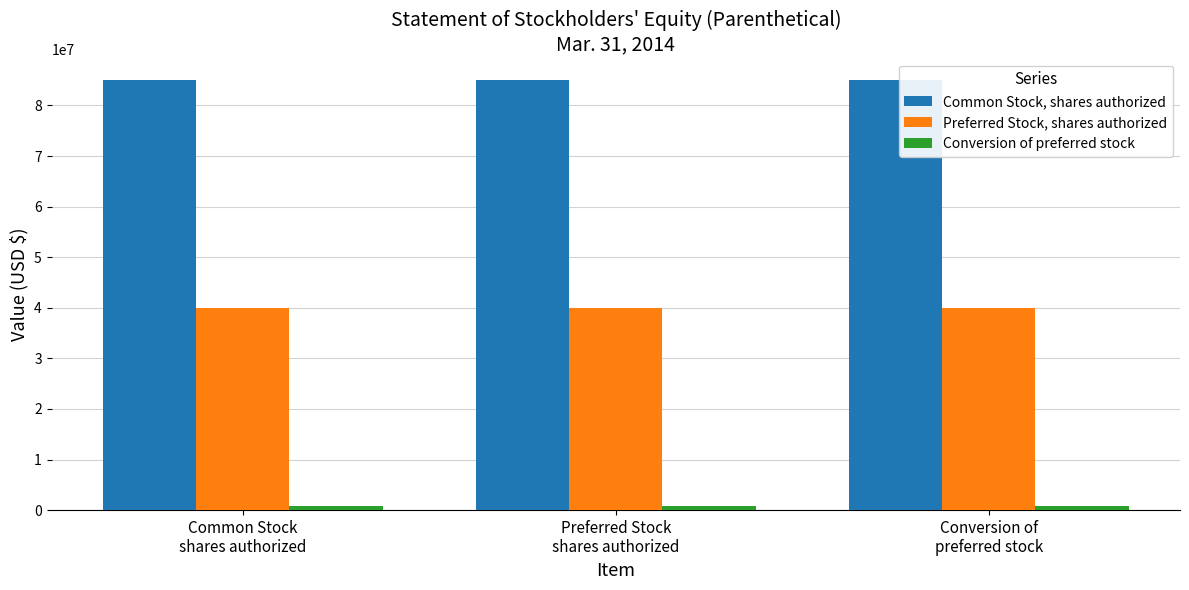

What value does the Preferred Stock, shares authorized series have at Conversion of
preferred stock?

40000000